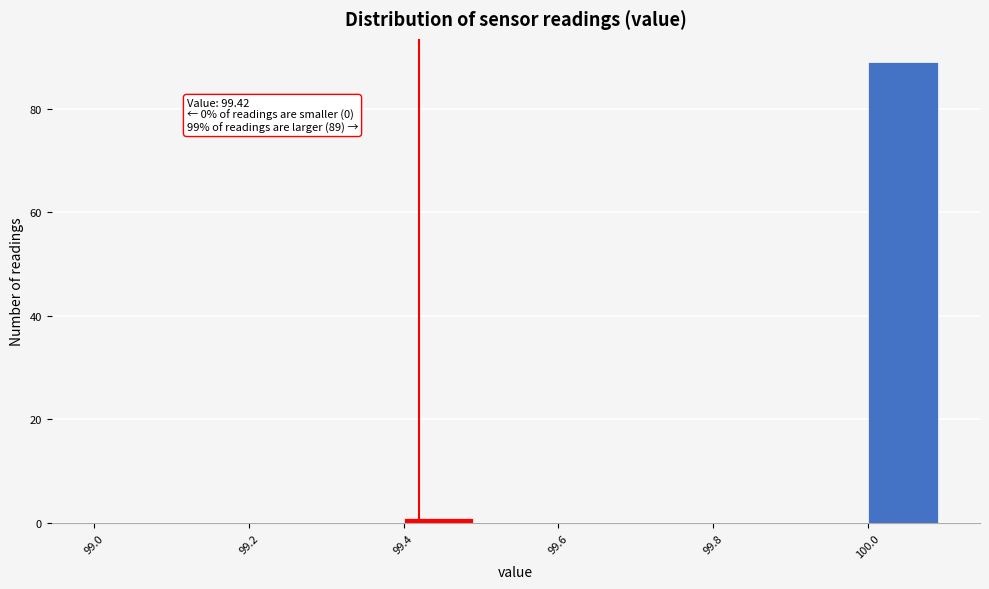

Over which range of the x-axis is the bar tallest?

100.0 to 100.1